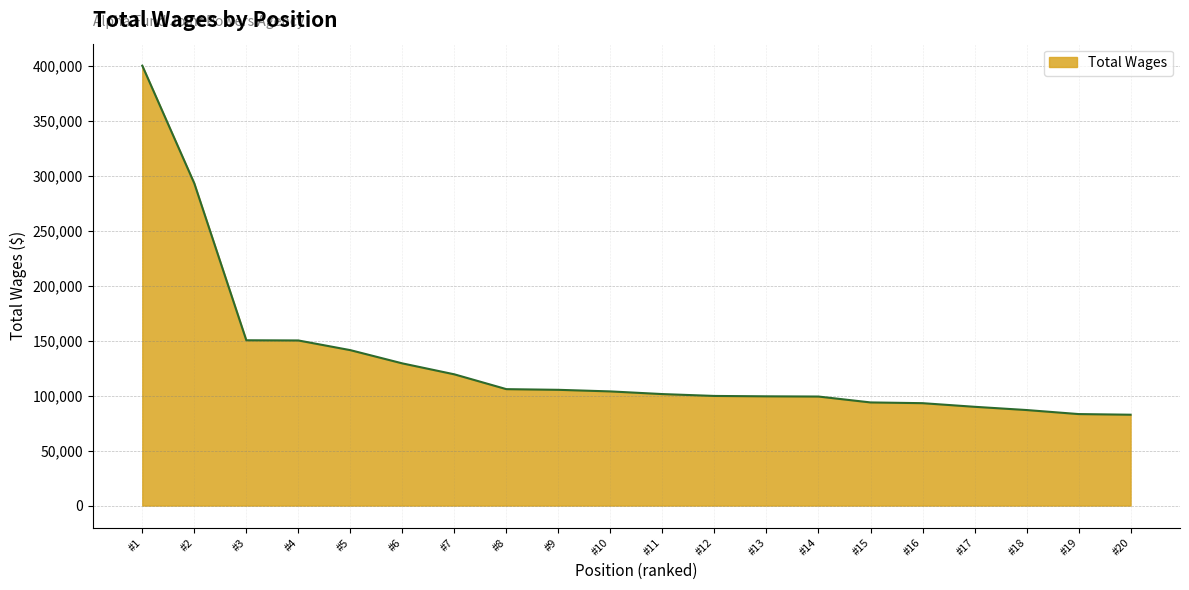

At which label does the data first exceed 103798?

#1